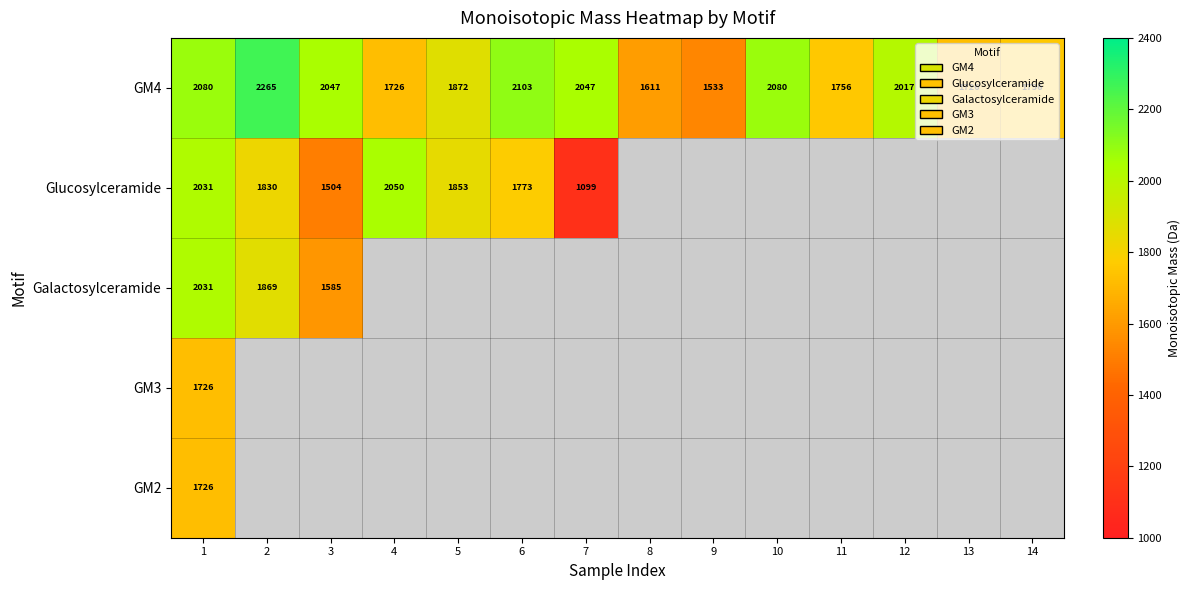

What is the lowest value of the Galactosylceramide series?

1585.5